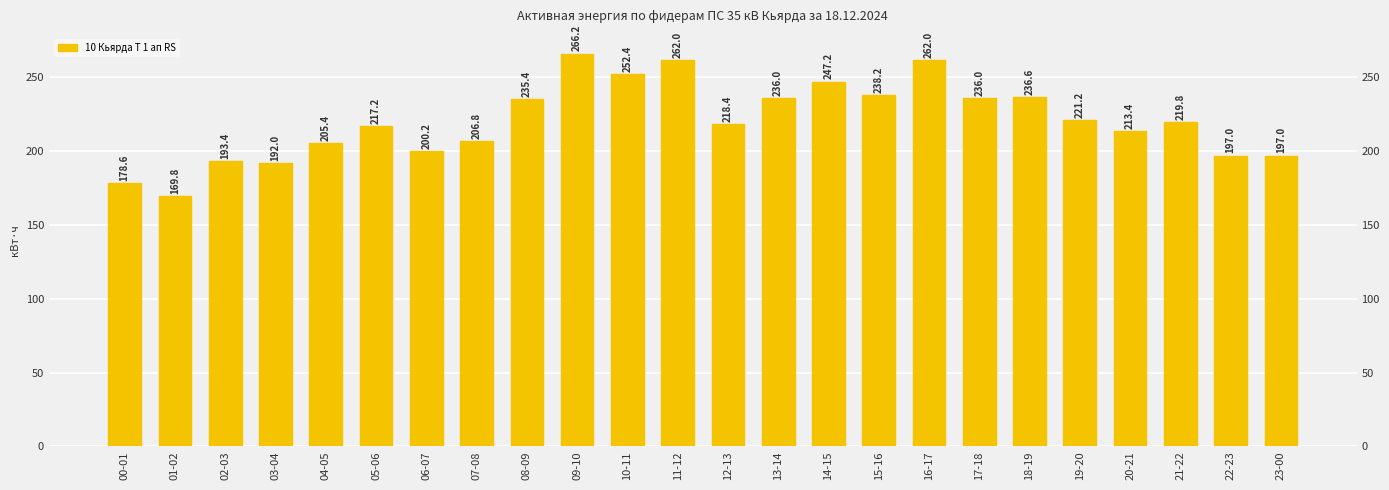

What is the difference between the second highest and minimum values?

92.2